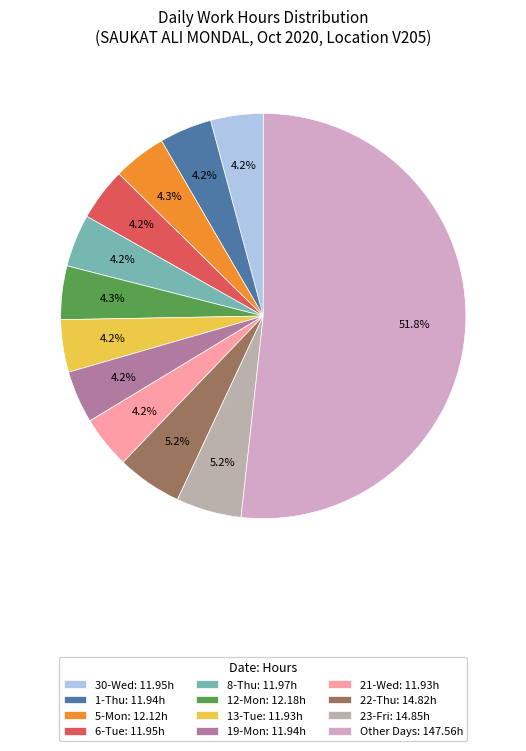

How many slices are in this pie chart?

12